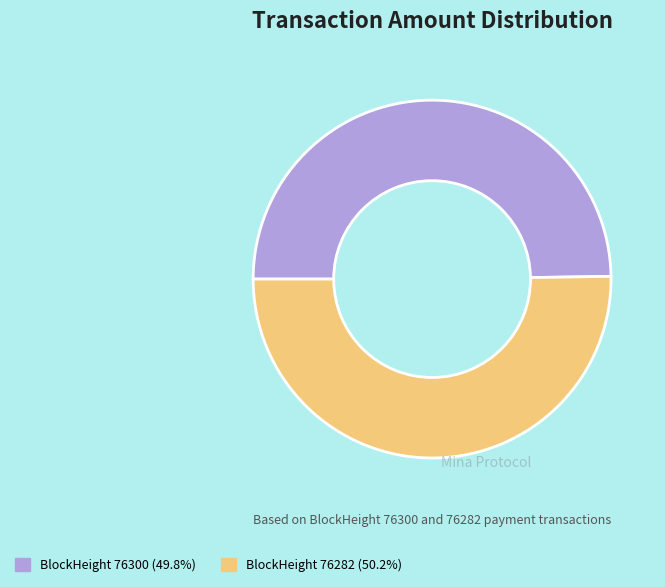

What is the ratio of the value at BlockHeight 76300 (49.8%) to the value at BlockHeight 76282 (50.2%)?

1.0